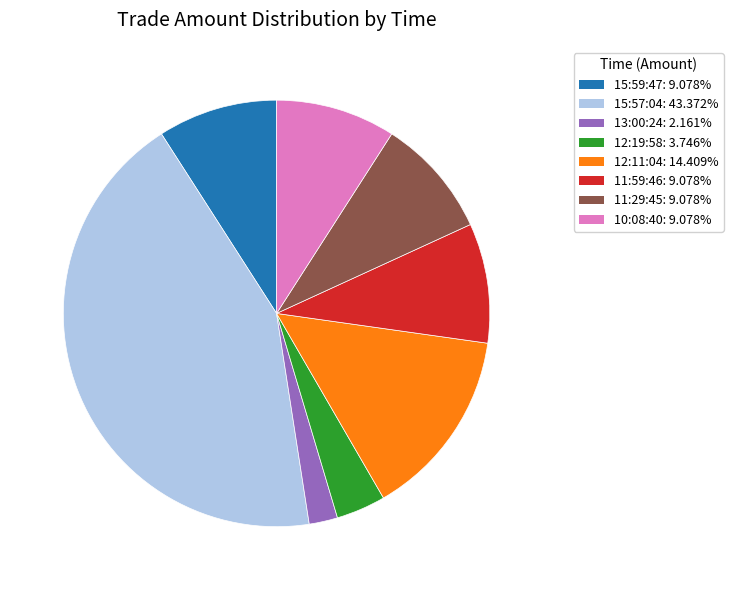

Does 15:59:47 account for over 50% of the chart?

No